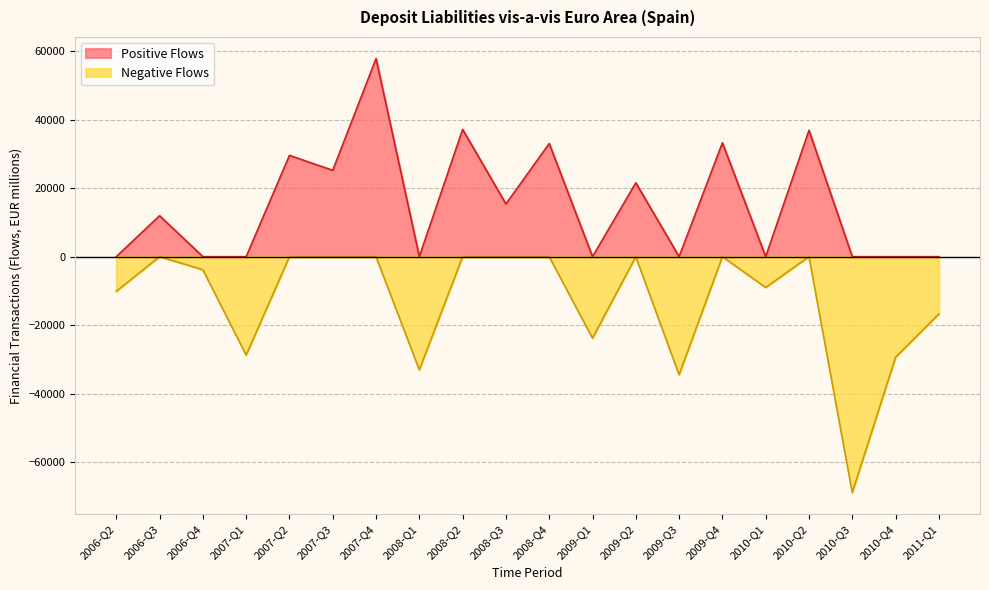

Where does the data first go above 11933?

2006-Q3